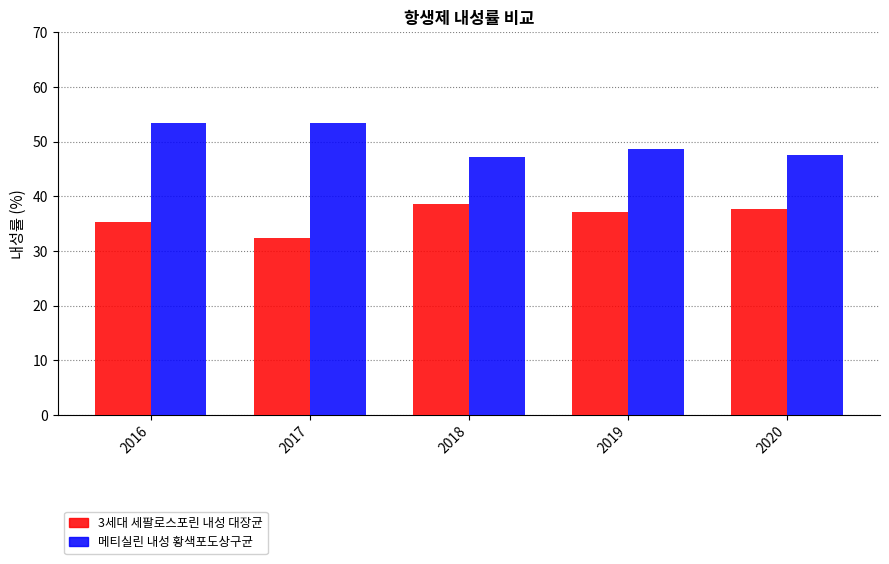

What is the value of the 메티실린 내성 황색포도상구균 bar at the 4th from the left?

48.6